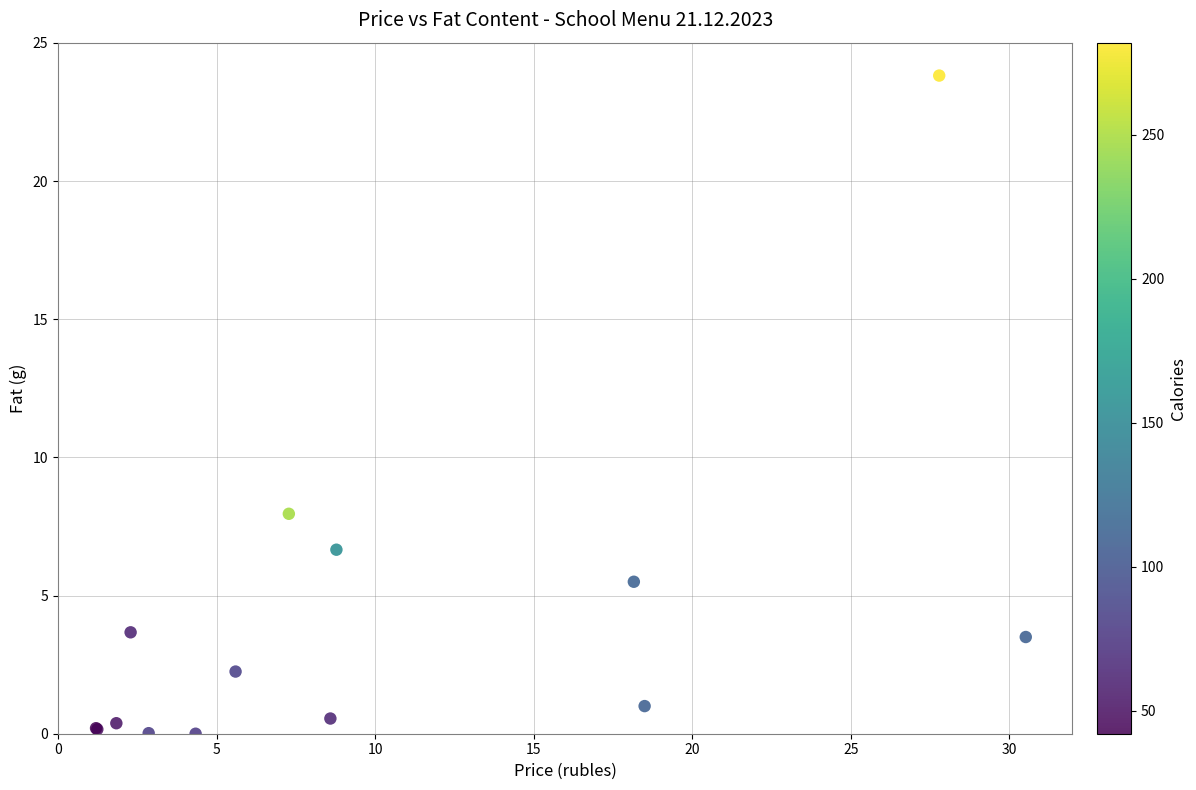

What Y value in the scatter plot is closest to 11?

8.0